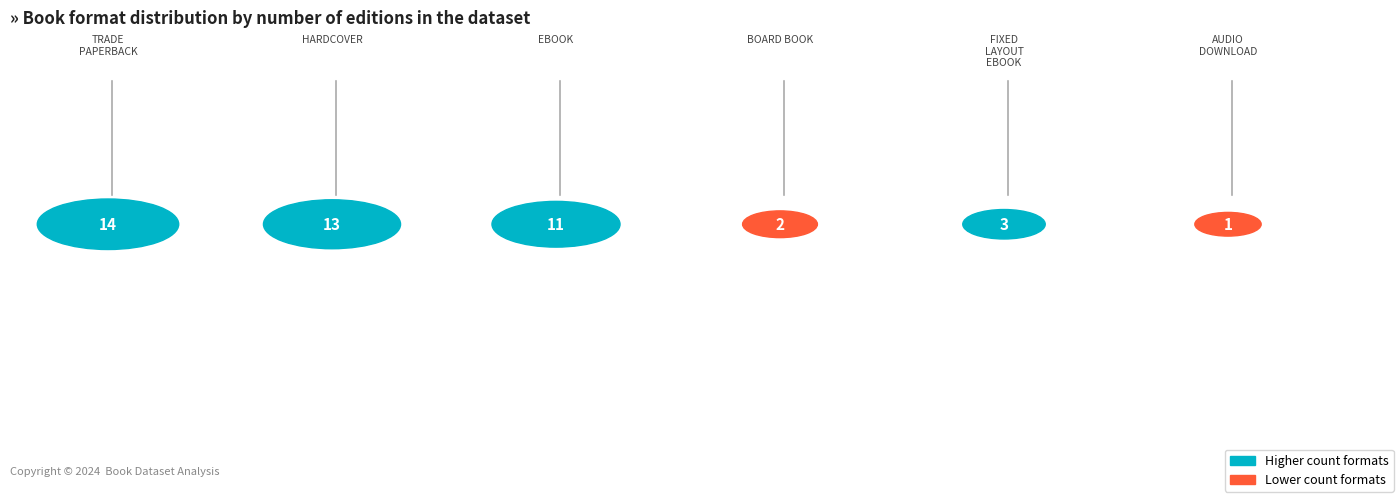

How many data points are less than 11?

3